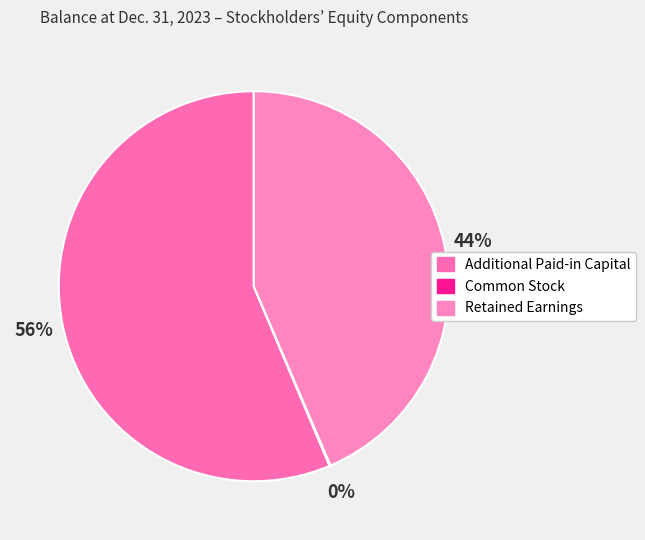

Does any single category account for the majority?

Yes